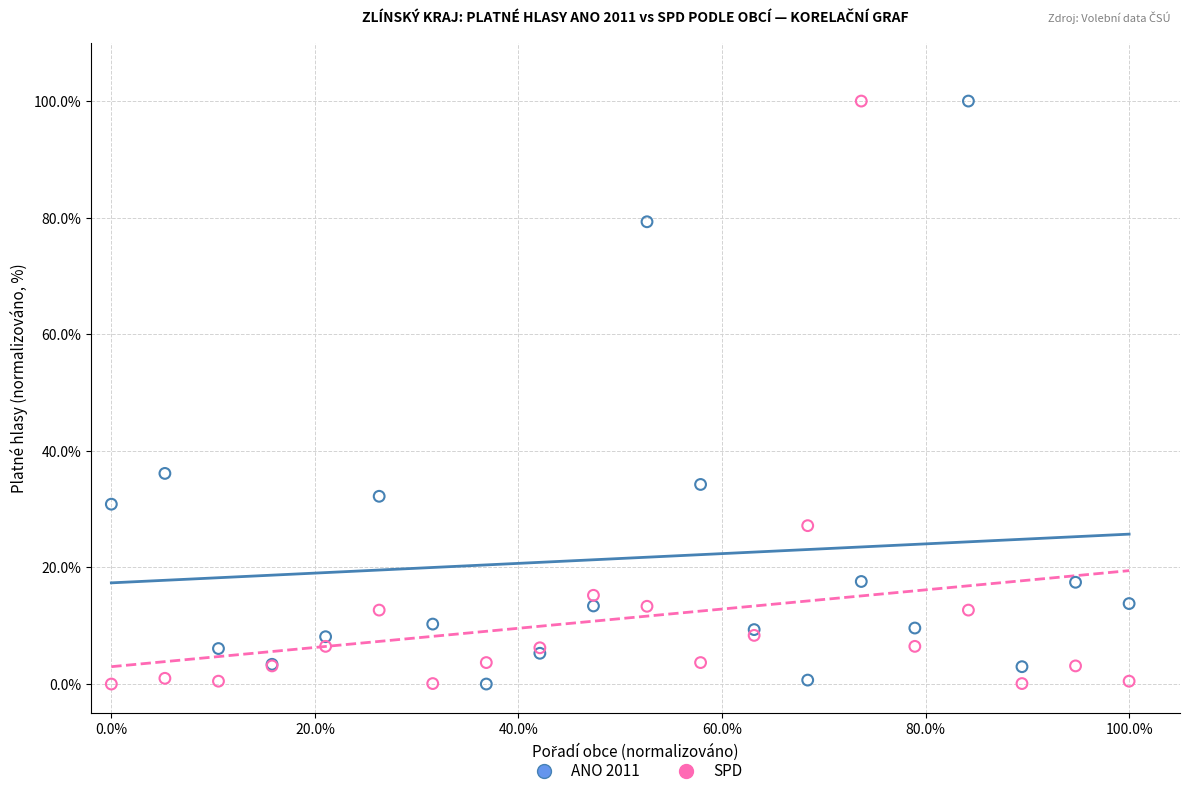

What is the X range (max minus min) for the scatter plot?

100.0